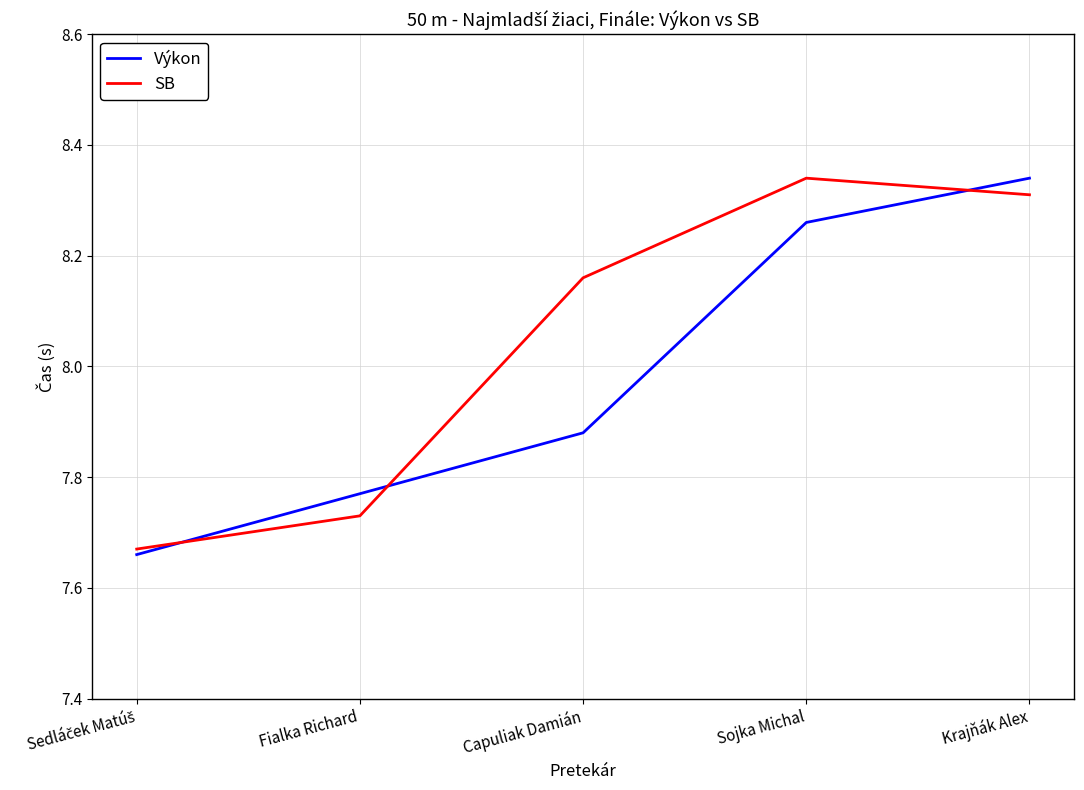

Which series changed the most between Capuliak Damián and Krajňák Alex?

Výkon